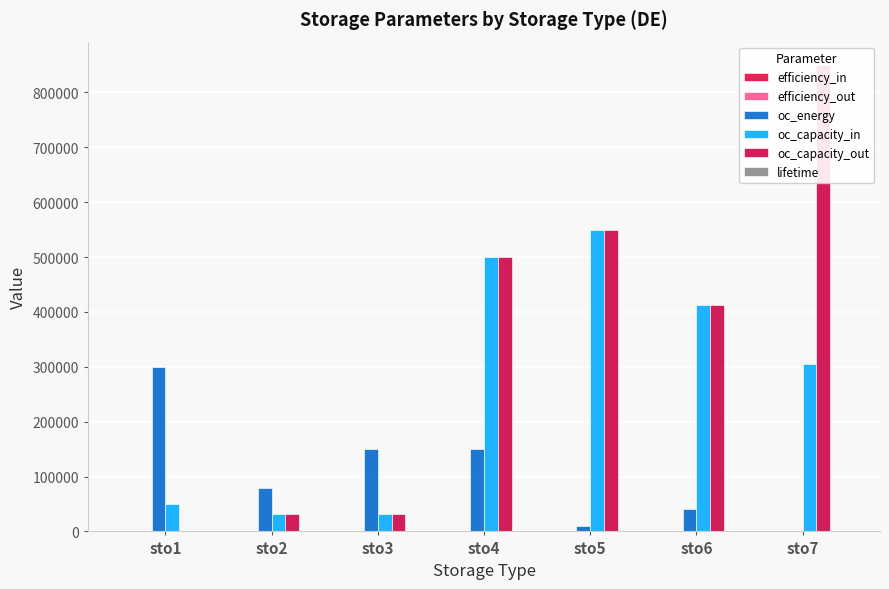

At which category is the sum across all series the highest?

sto7